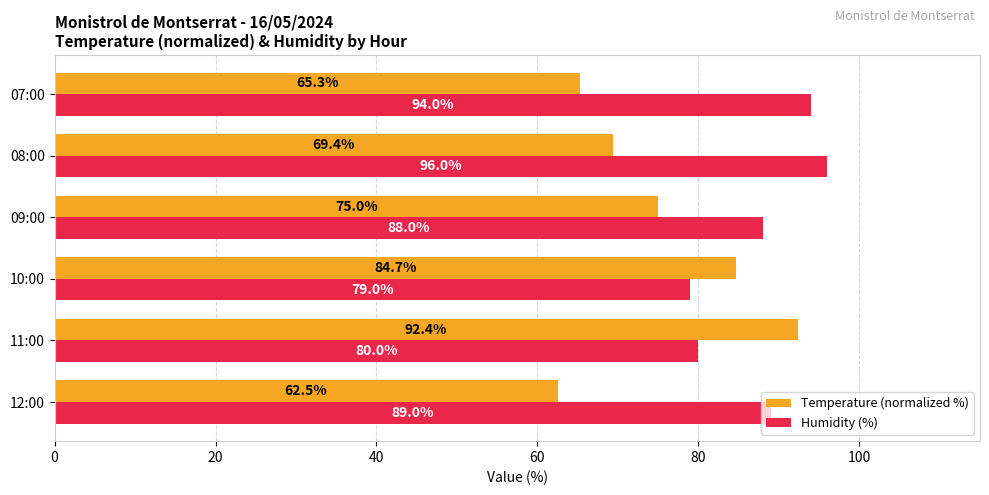

How many data points in Humidity (%) are less than 89?

3